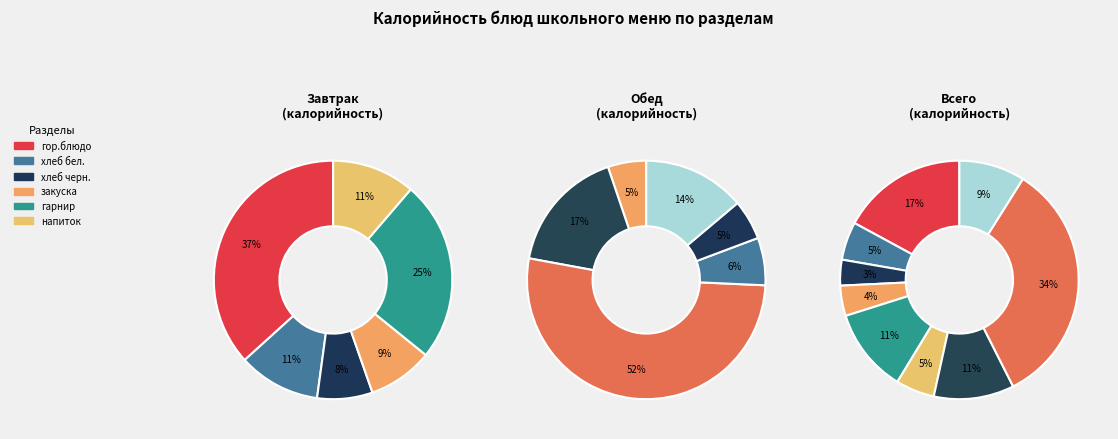

Combined, do гор.блюдо and напиток account for over 50%?

No